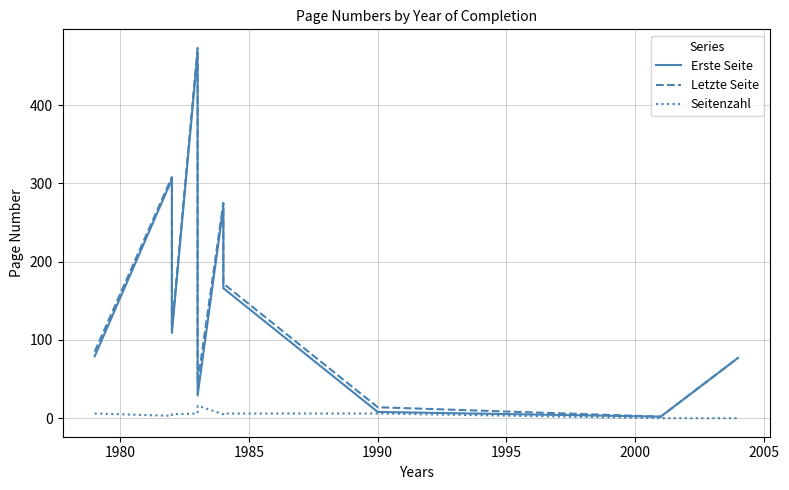

What is the sum of all Letzte Seite values?

1565